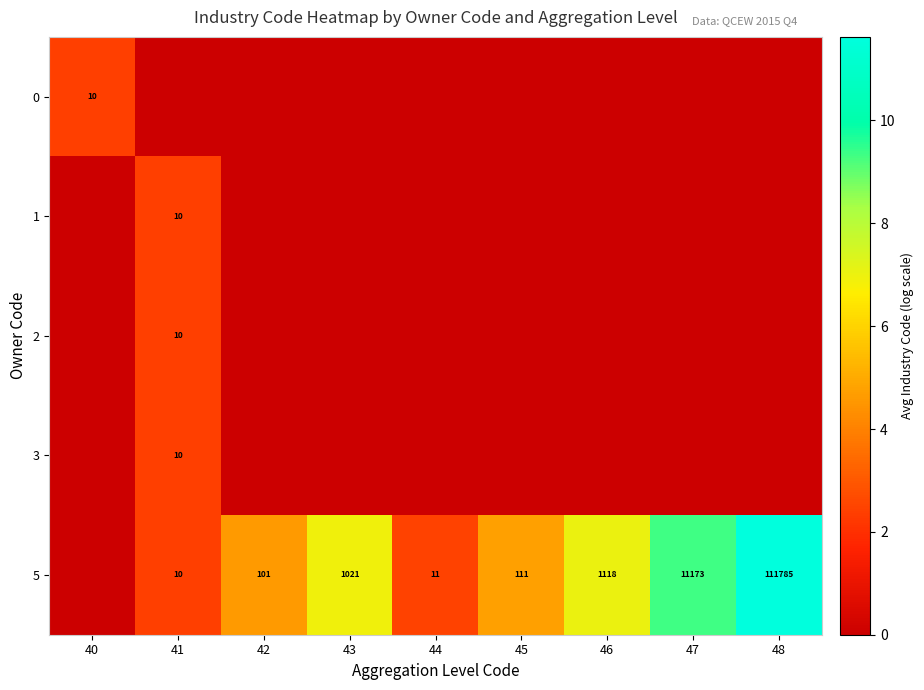

What is the difference between the 5 values at 41 and 47?

11163